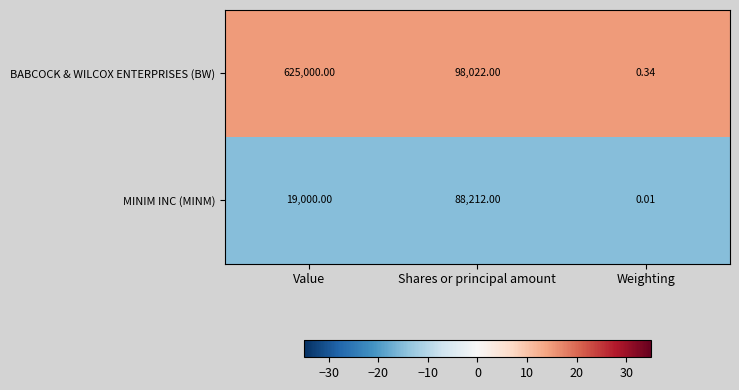

Which series has the widest spread of values?

BABCOCK & WILCOX ENTERPRISES (BW)